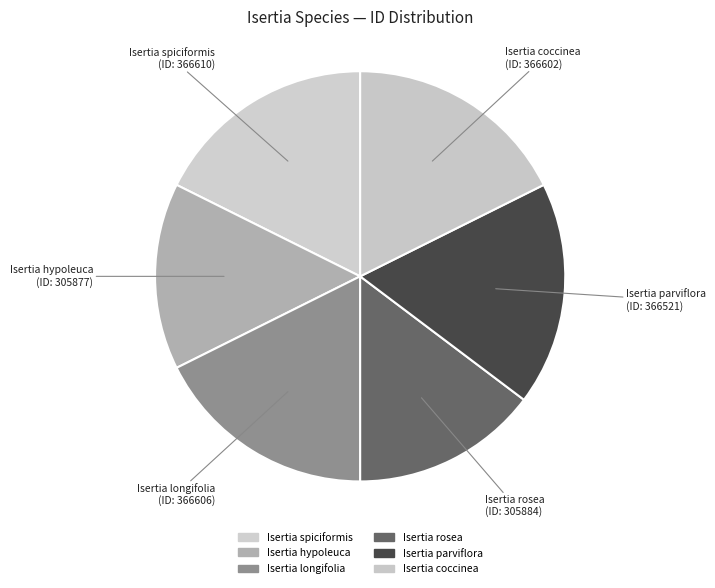

How many segments does this pie chart have?

6